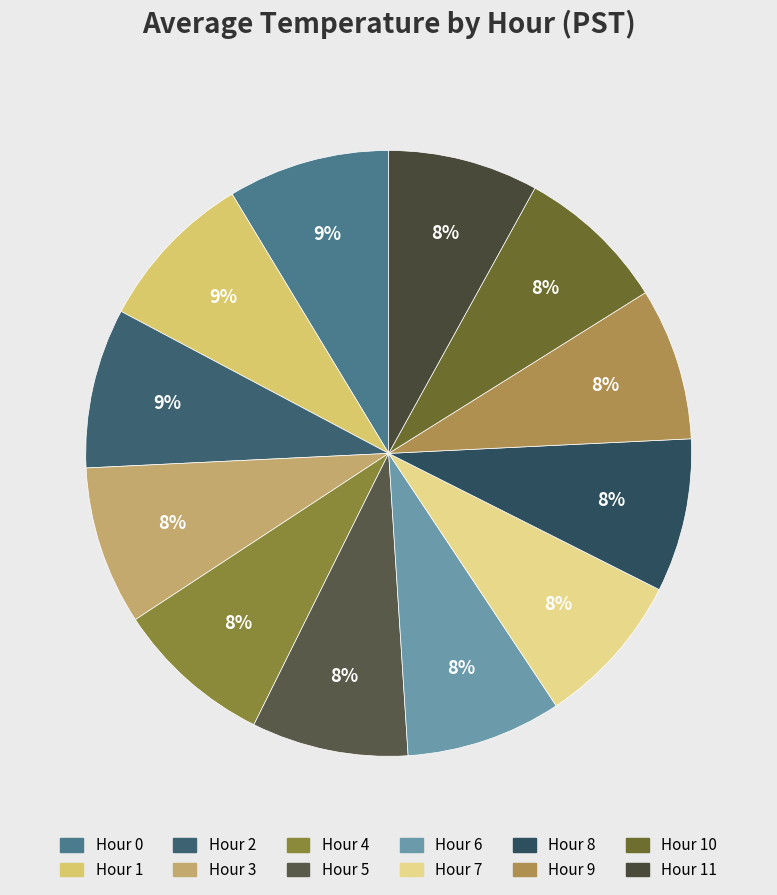

How many segments does this pie chart have?

12